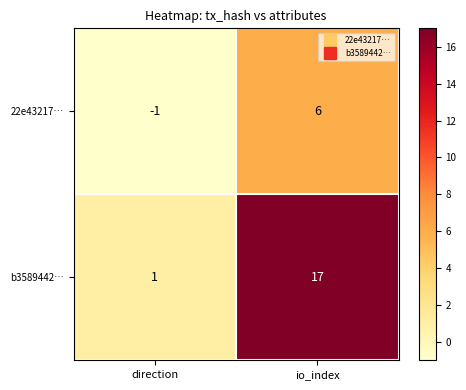

At direction, list the series in order from largest to smallest.

b3589442…, 22e43217…